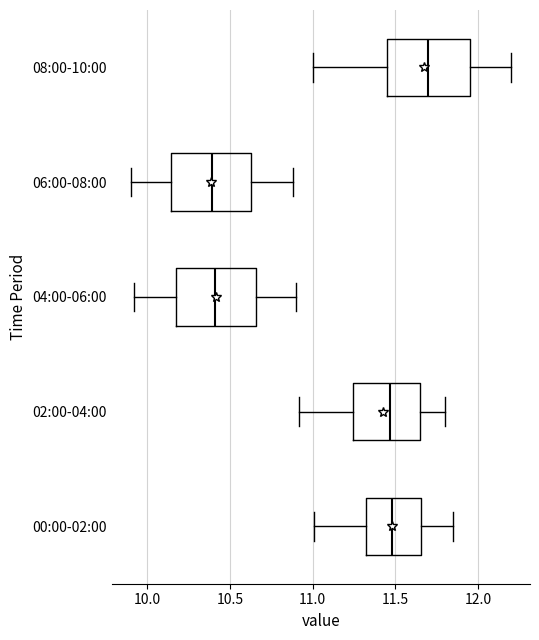

Which box's median line is the furthest to the right?

08:00-10:00